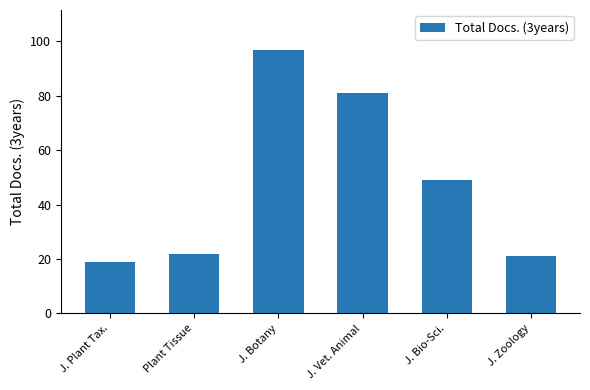

What is the smallest value displayed?

19